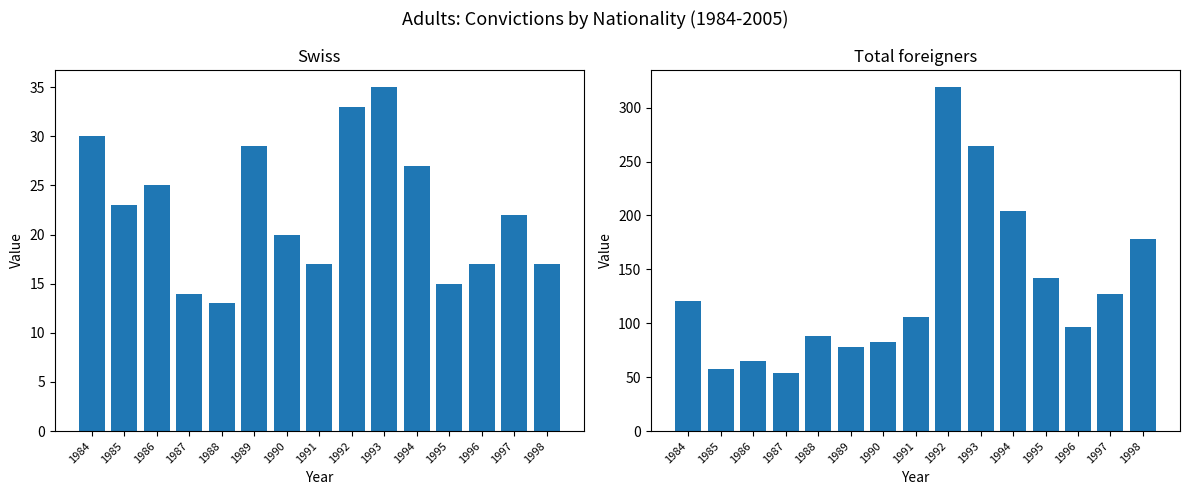

Is the value of Total foreigners at 1989 greater than the value of Swiss at 1998?

Yes